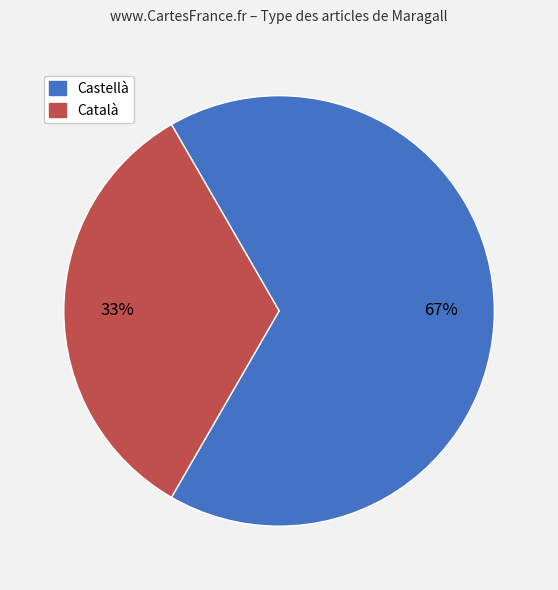

To the nearest percent, what is the average slice percentage?

50%